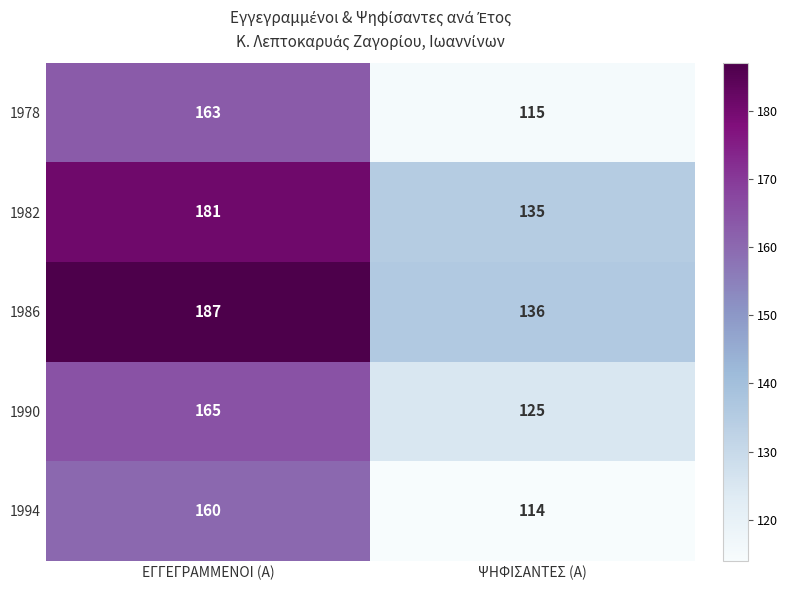

What is the difference between the maximum and minimum values in the 1994 series?

46